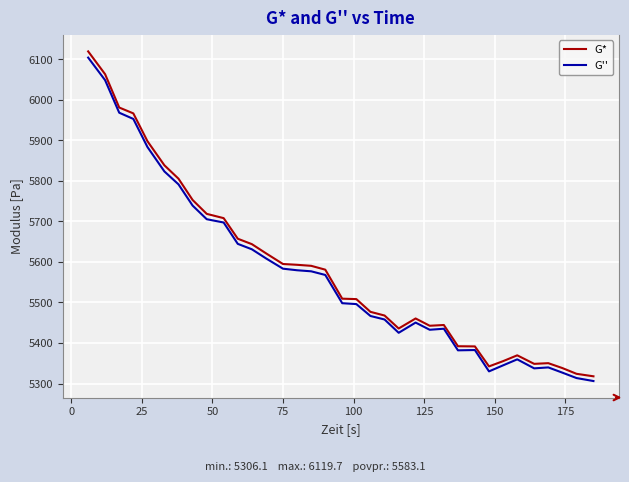

True or false: G* and G'' cross at least once.

False